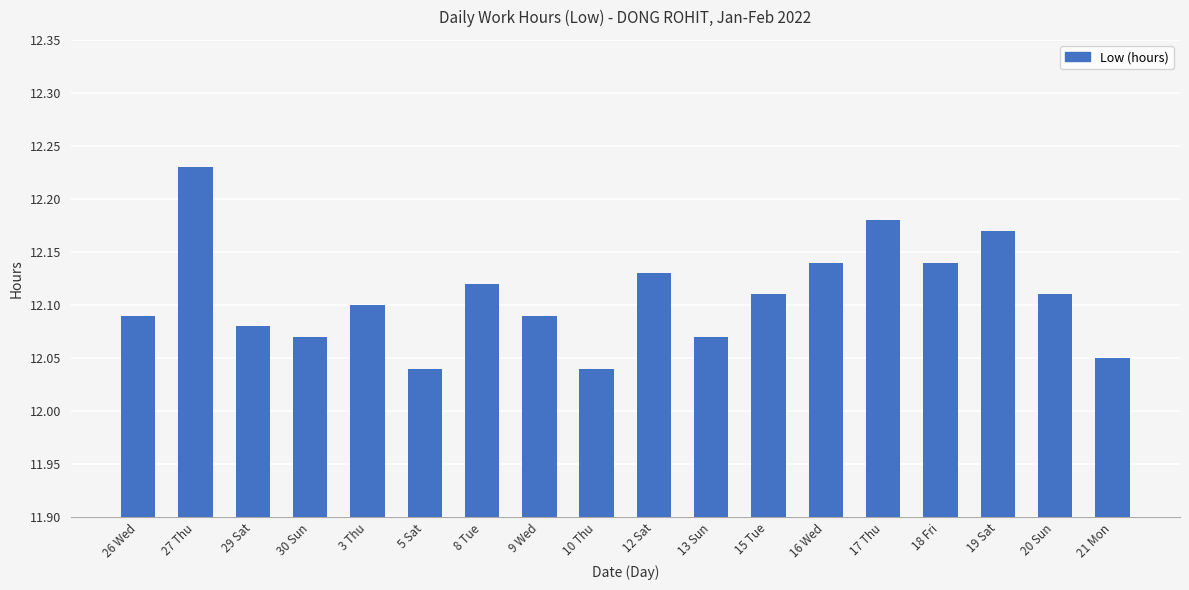

Count the values in the range 12 to 13.

18